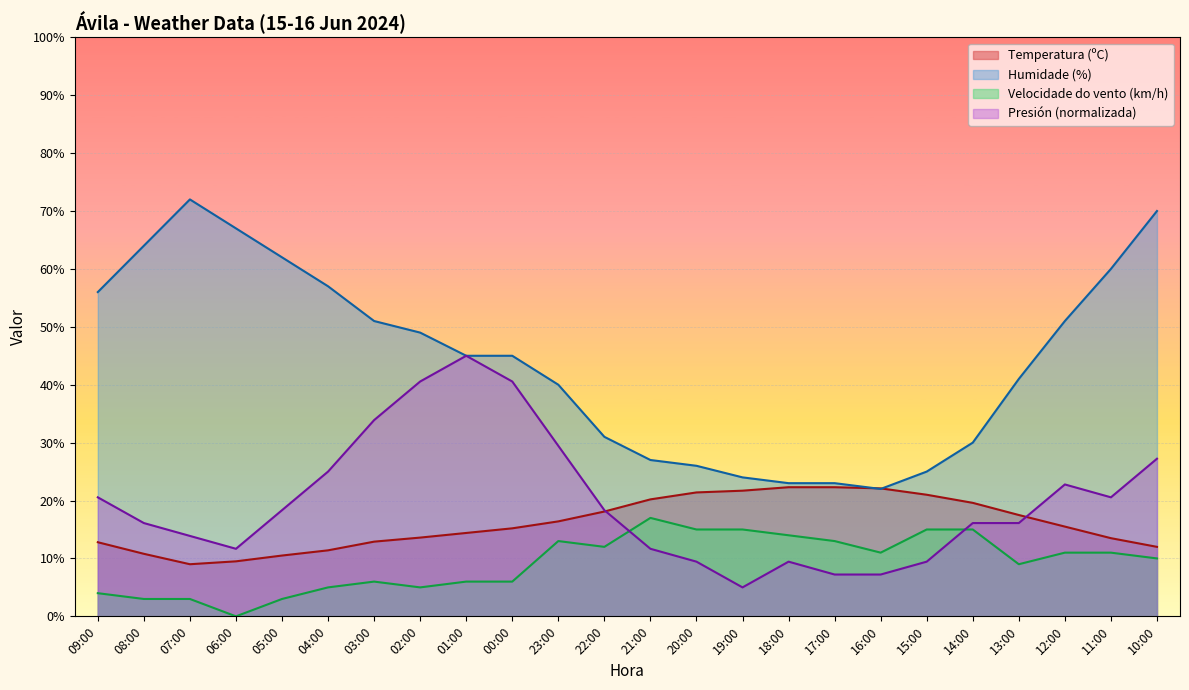

True or false: Humidade (%) and Presión (hPa) offset cross at least once.

False